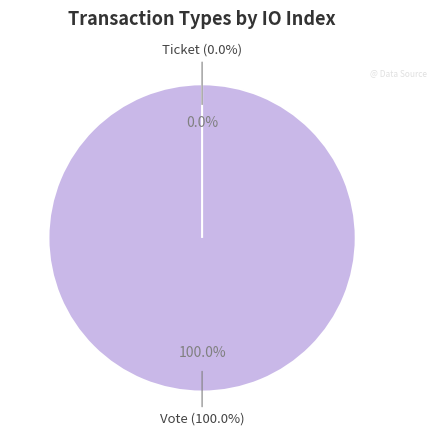

Rank the categories by value from highest to lowest.

Vote, Ticket